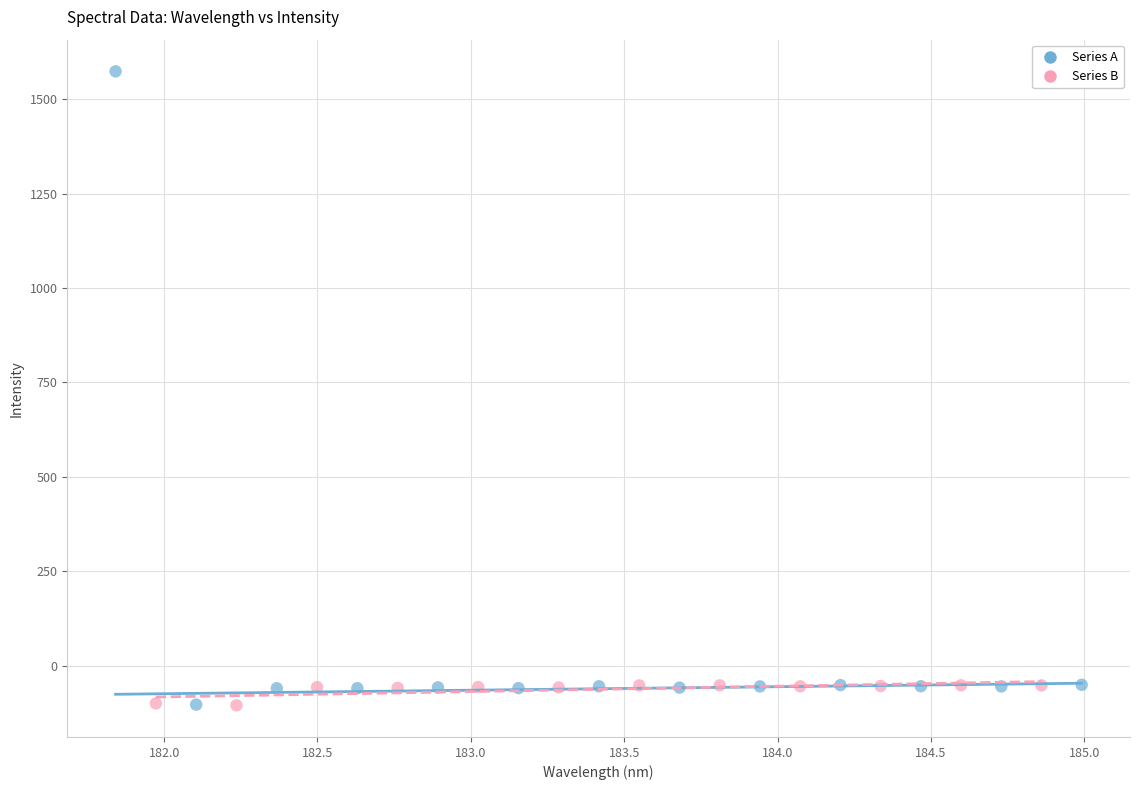

Which series has the widest spread of Y values?

Series A